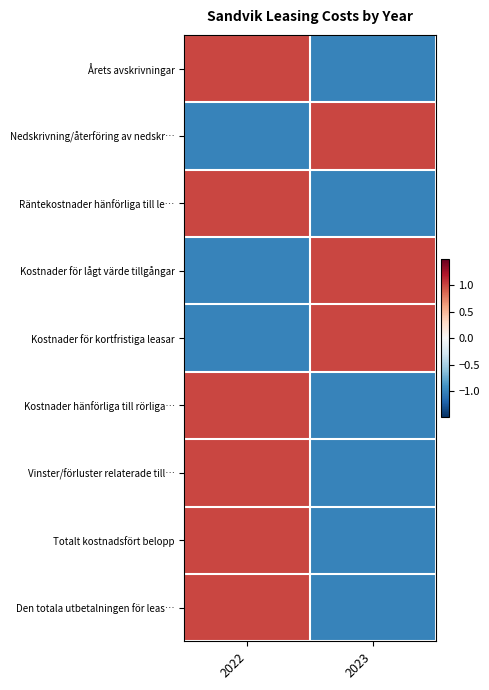

At how many categories does at least one series exceed 0?

2